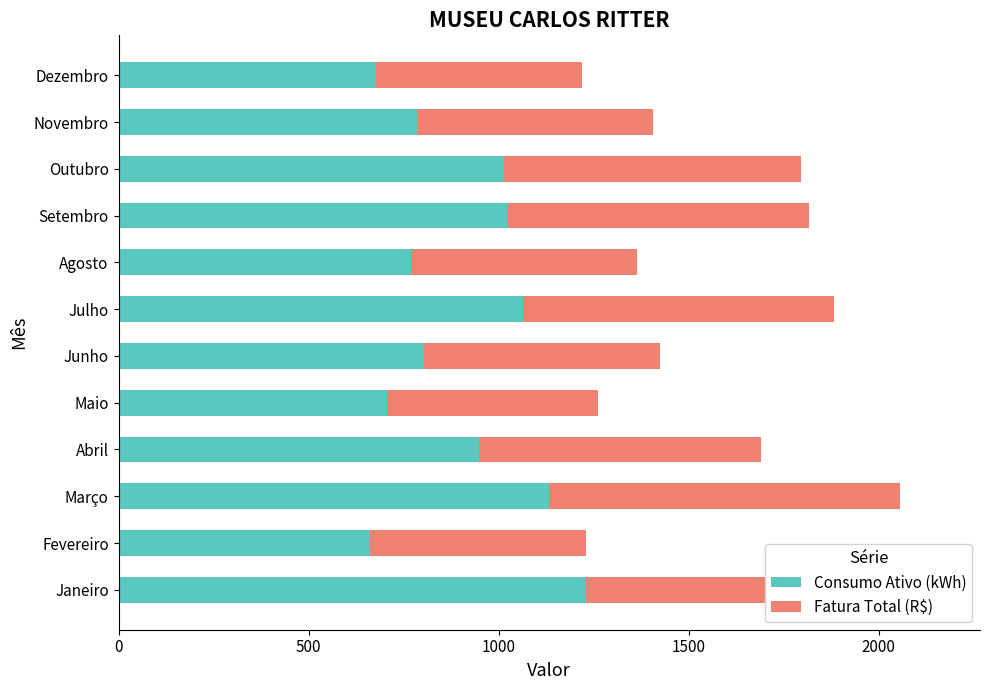

How many bars are there in each group?

2